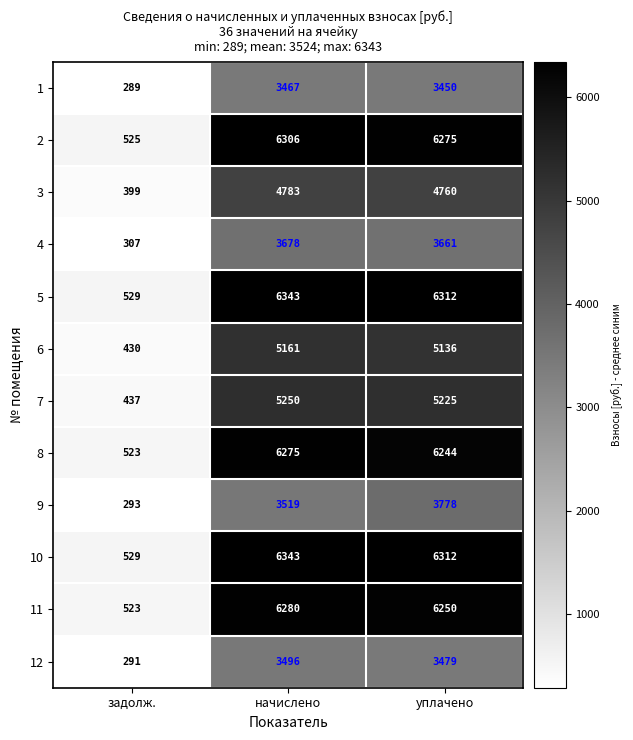

Between начислено and уплачено, which series saw the biggest shift?

9